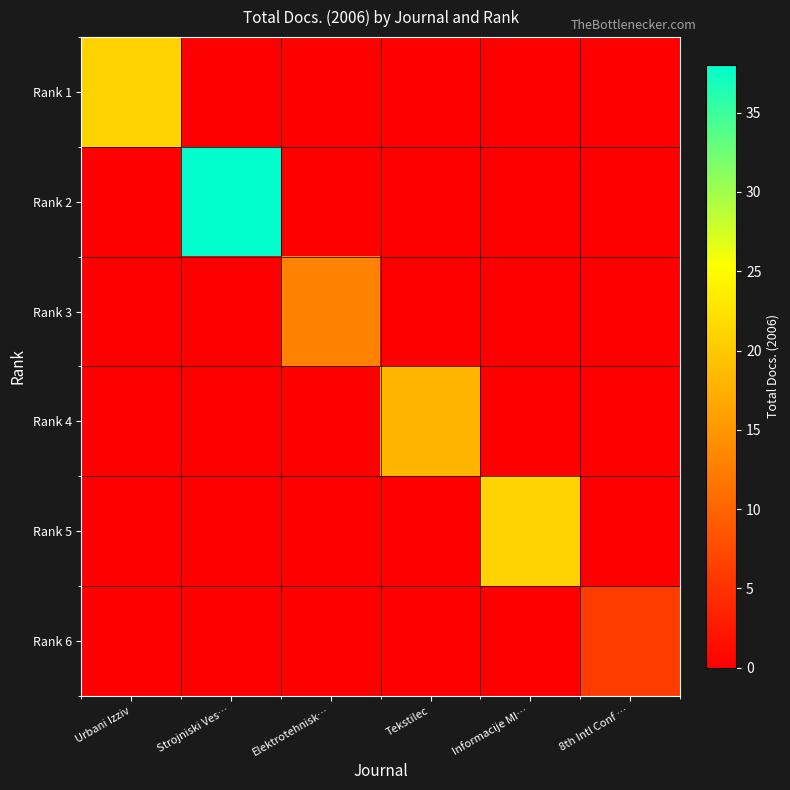

At how many categories does at least one series exceed 2?

6